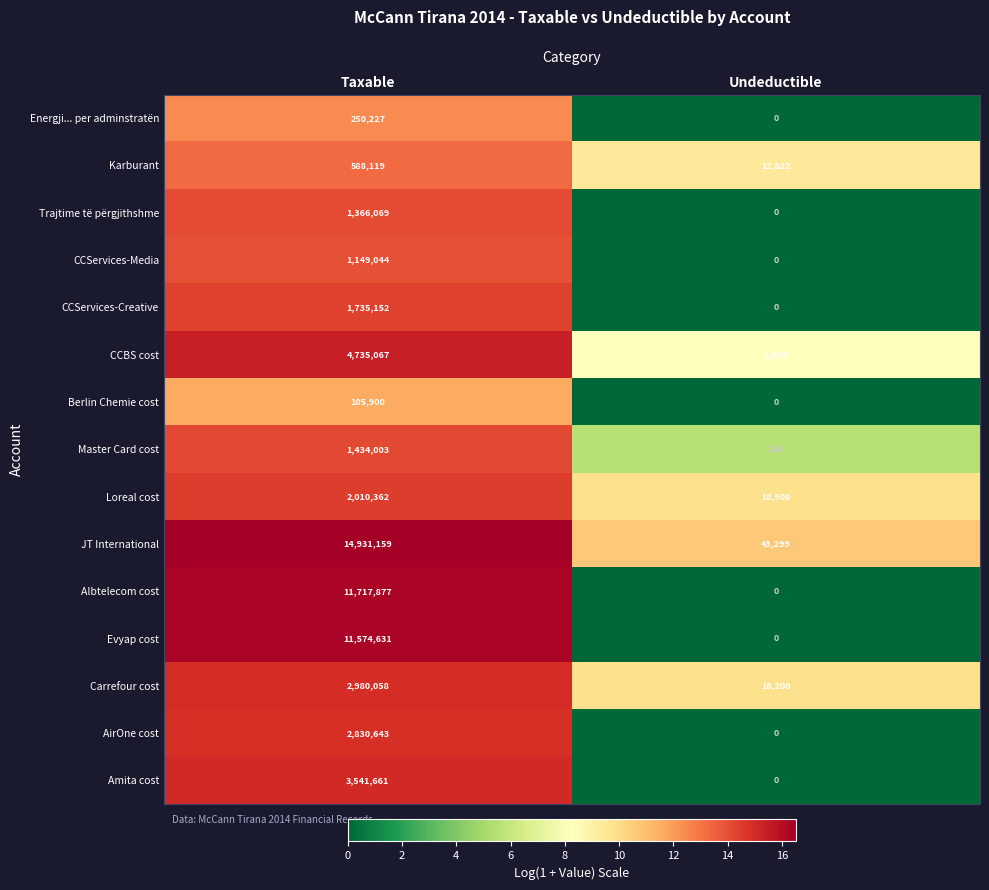

Reading right to left, transcribe all the data shown in this chart.

Energji... per adminstratën: 0	250227
Karburant: 12822	588119
Trajtime të përgjithshme: 0	1366069
CCServices-Media: 0	1149044
CCServices-Creative: 0	1735152
CCBS cost: 3920	4735067
Berlin Chemie cost: 0	105900
Master Card cost: 250	1434003
Loreal cost: 18500	2010362
JT International: 43299	14931159
Albtelecom cost: 0	11717877
Evyap cost: 0	11574631
Carrefour cost: 18200	2980058
AirOne cost: 0	2830643
Amita cost: 0	3541661